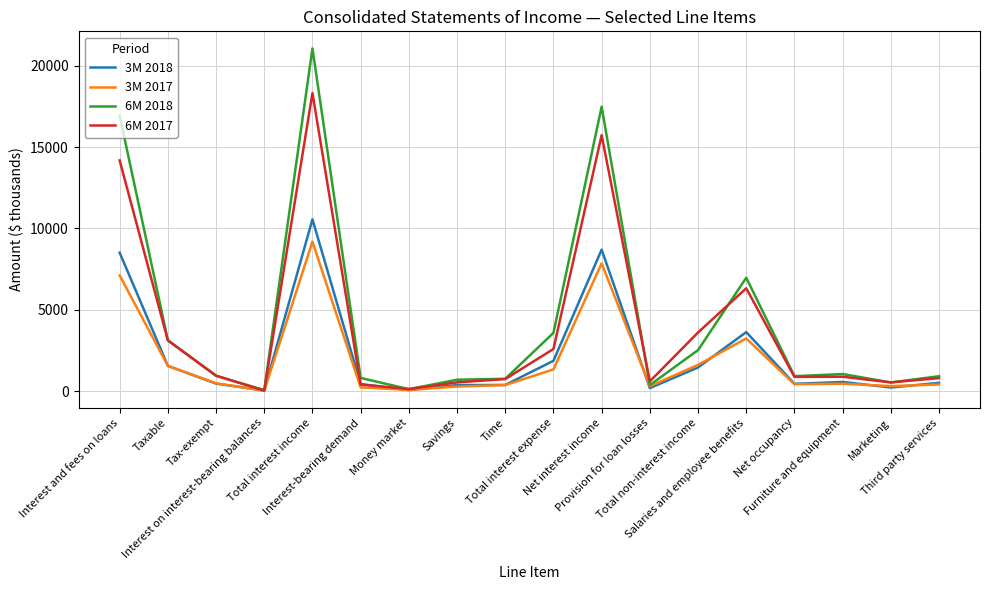

Where does the 3M 2017 series first go above 456?

Interest and fees on loans